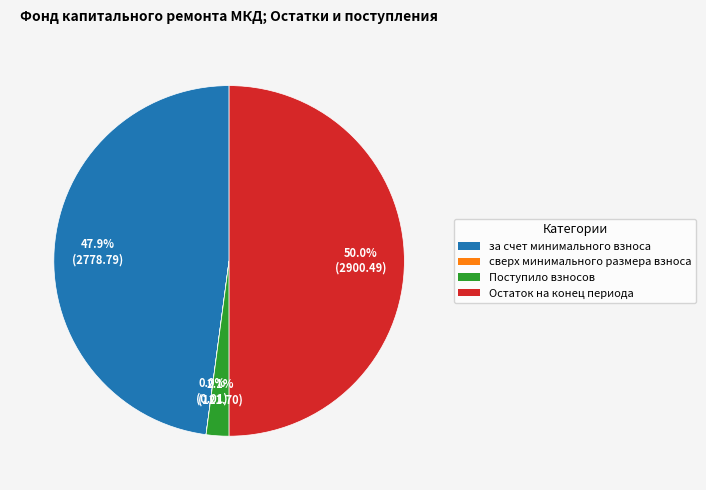

Between за счет минимального взноса and Поступило взносов, which is larger?

за счет минимального взноса